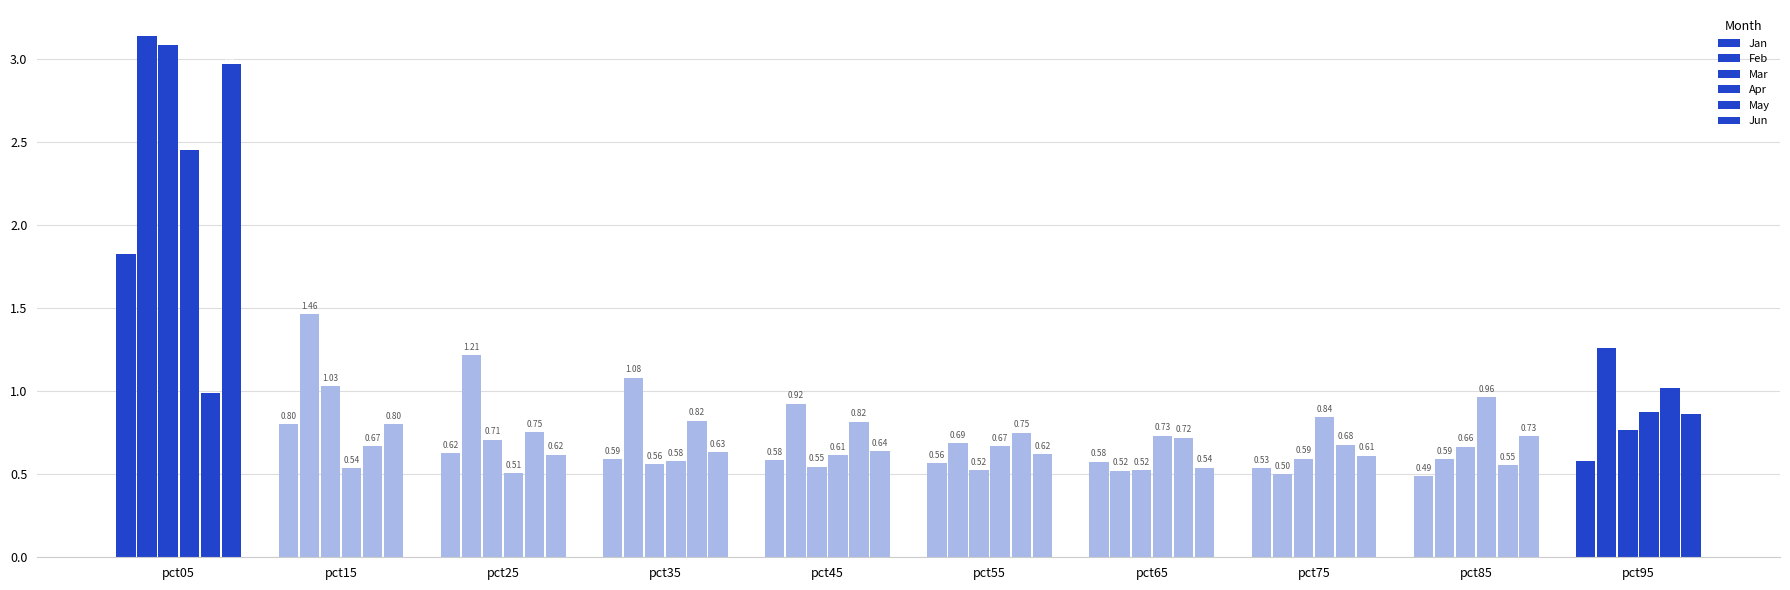

Count the number of data series in this chart.

6